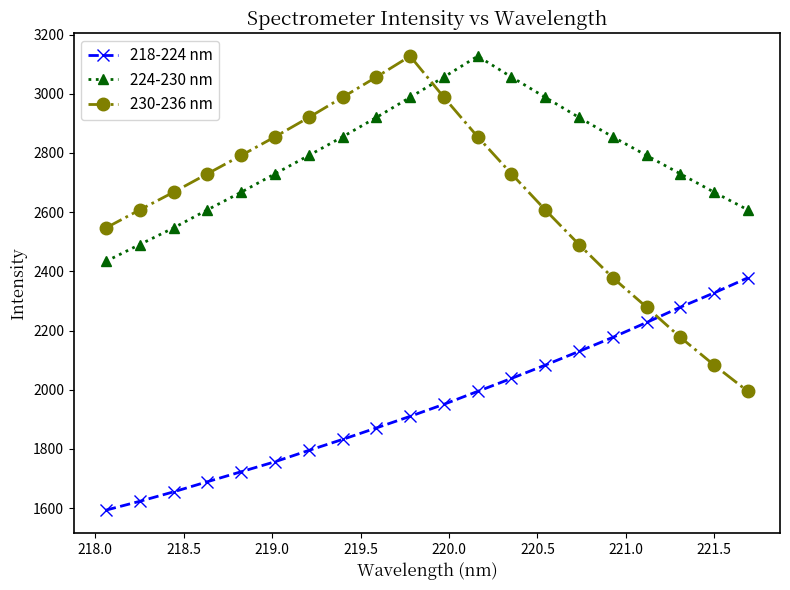

What is the difference between the maximum and minimum values in the 224-230 nm series?

693.4